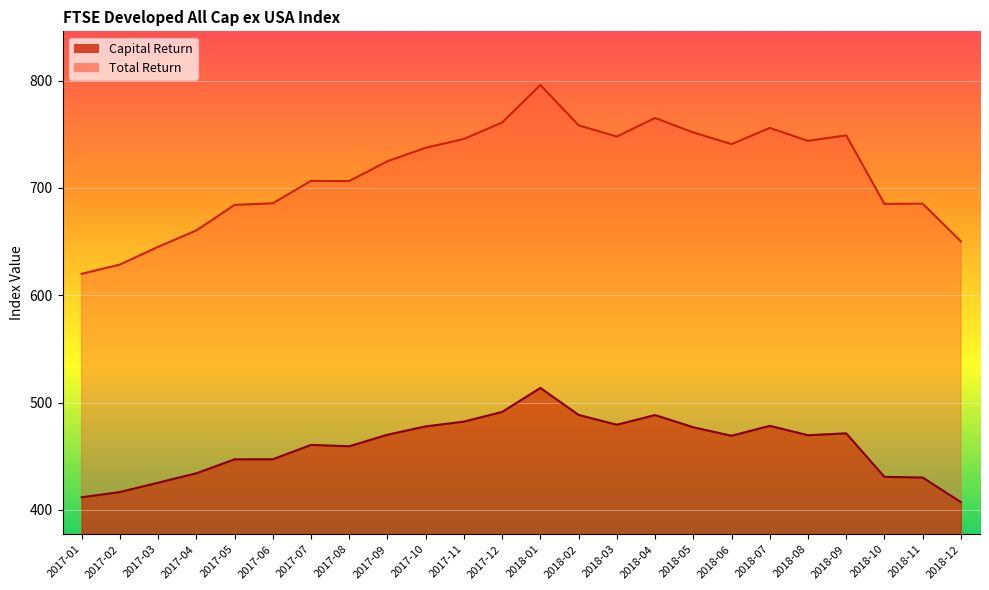

True or false: Total Return and Capital Return cross at least once.

False